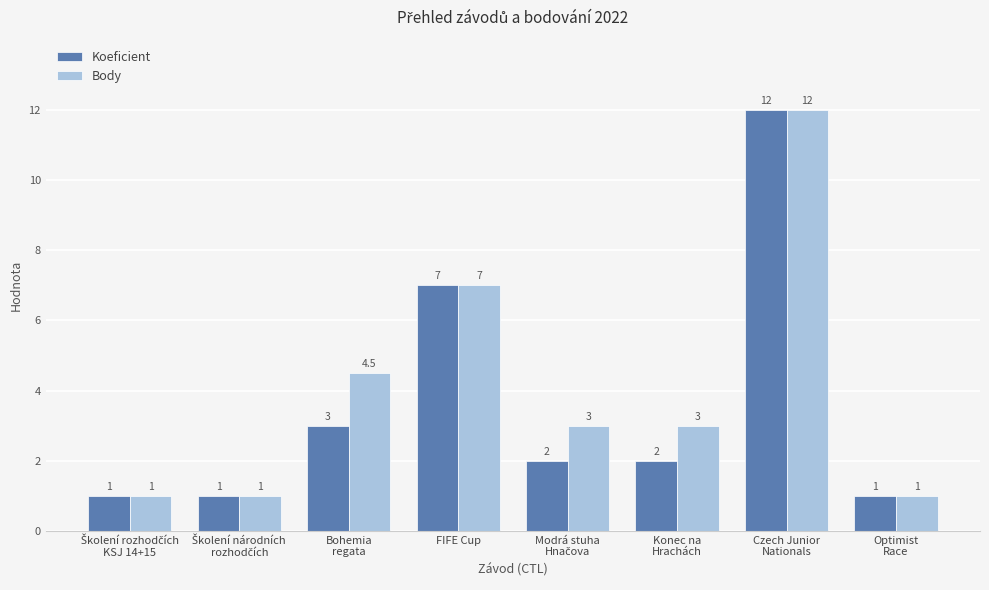

At which category does the chart reach its peak across all series?

Czech Junior
Nationals